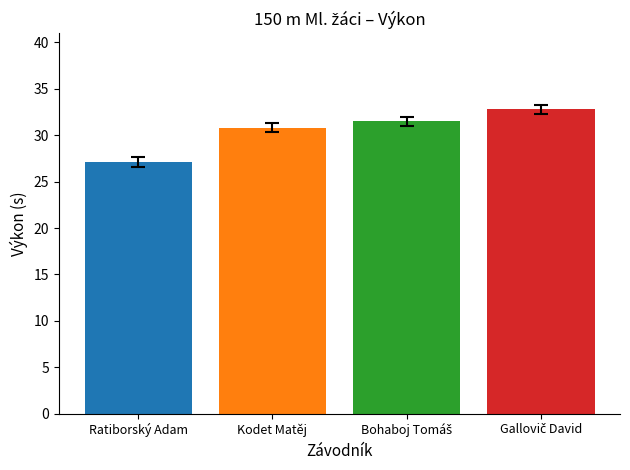

What is the difference between the second highest and second lowest values?

0.7